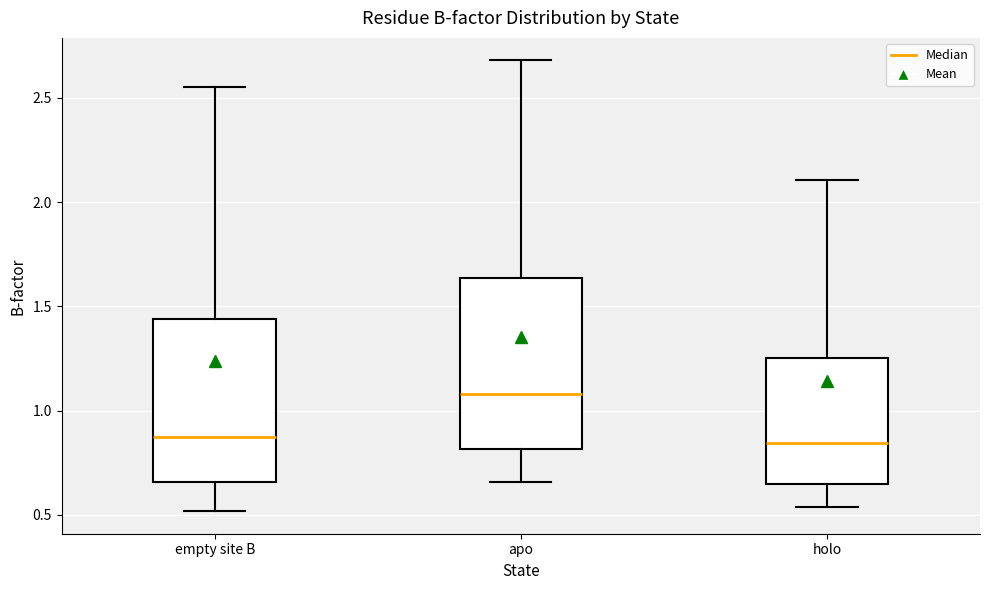

Reading left to right, transcribe this box plot: for each box, give where its median line is, the range the box spans, and where its two whiskers end, as read against the y-axis. The values are not printed on the chart, so give them approximately, as read against the axis.

empty site B: median 0.90, box 0.65 to 1.45, whiskers 0.50 to 2.55
apo: median 1.10, box 0.80 to 1.65, whiskers 0.65 to 2.70
holo: median 0.85, box 0.65 to 1.25, whiskers 0.55 to 2.10